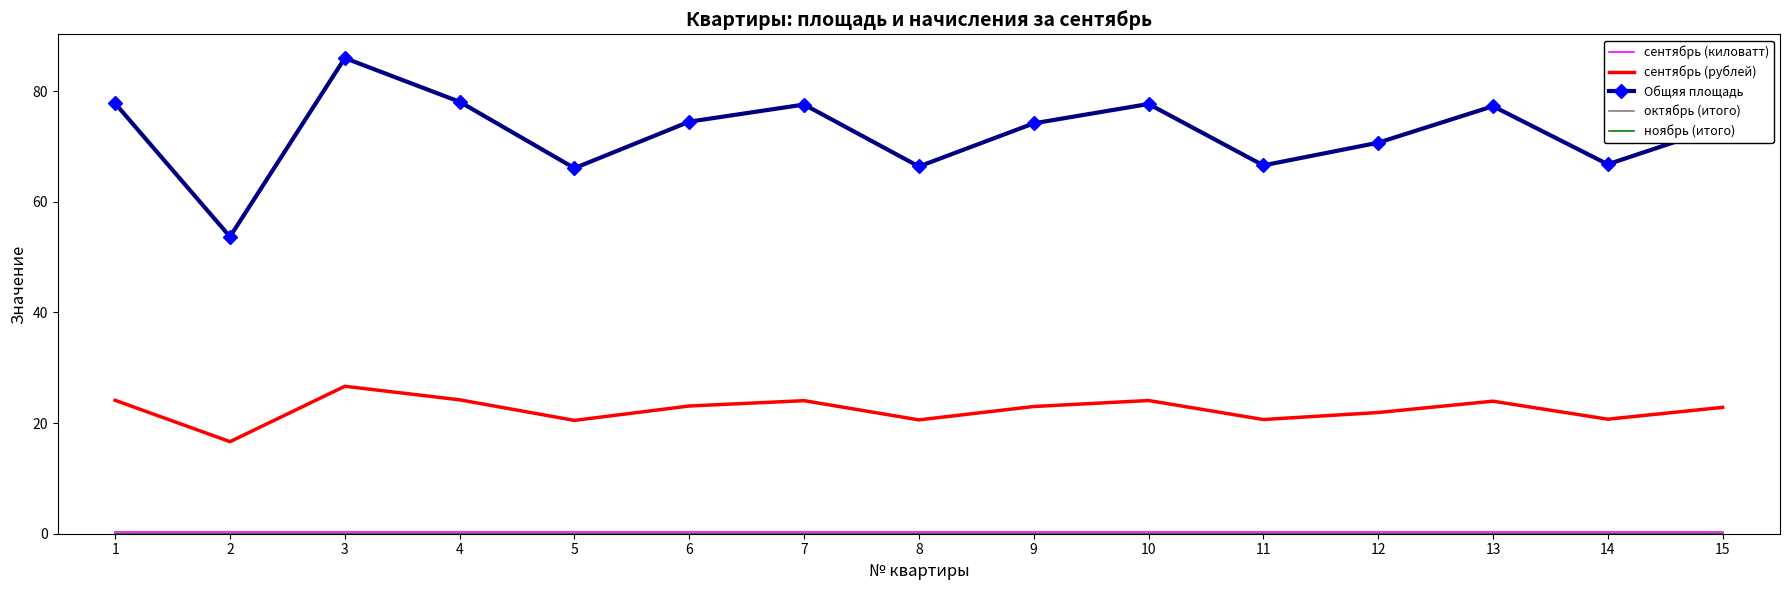

Reading left to right, transcribe all the data shown in this chart.

сентябрь (киловатт): 0.3	0.3	0.3	0.3	0.3	0.3	0.3	0.3	0.3	0.3	0.3	0.3	0.3	0.3	0.3
сентябрь (рублей): 24.1	16.6	26.7	24.2	20.5	23.1	24.1	20.6	23.0	24.1	20.6	21.9	24.0	20.7	22.8
Общяя площадь: 77.8	53.7	86.0	78.1	66.1	74.5	77.6	66.4	74.2	77.7	66.6	70.7	77.3	66.8	73.7
октябрь (итого): 0.0	0.0	0.0	0.0	0.0	0.0	0.0	0.0	0.0	0.0	0.0	0.0	0.0	0.0	0.0
ноябрь (итого): 0.0	0.0	0.0	0.0	0.0	0.0	0.0	0.0	0.0	0.0	0.0	0.0	0.0	0.0	0.0